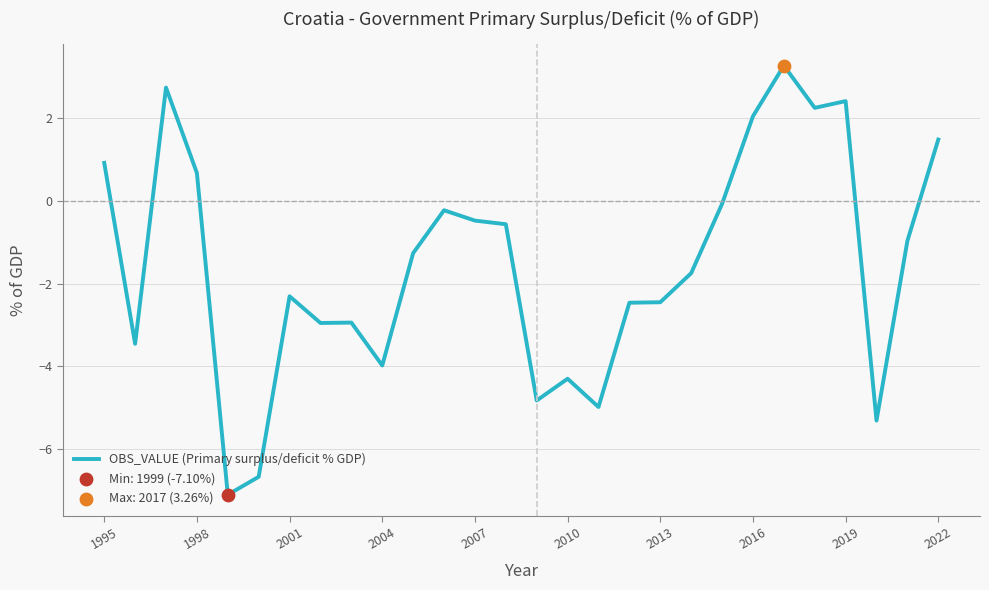

What is the smallest value displayed?

-7.1